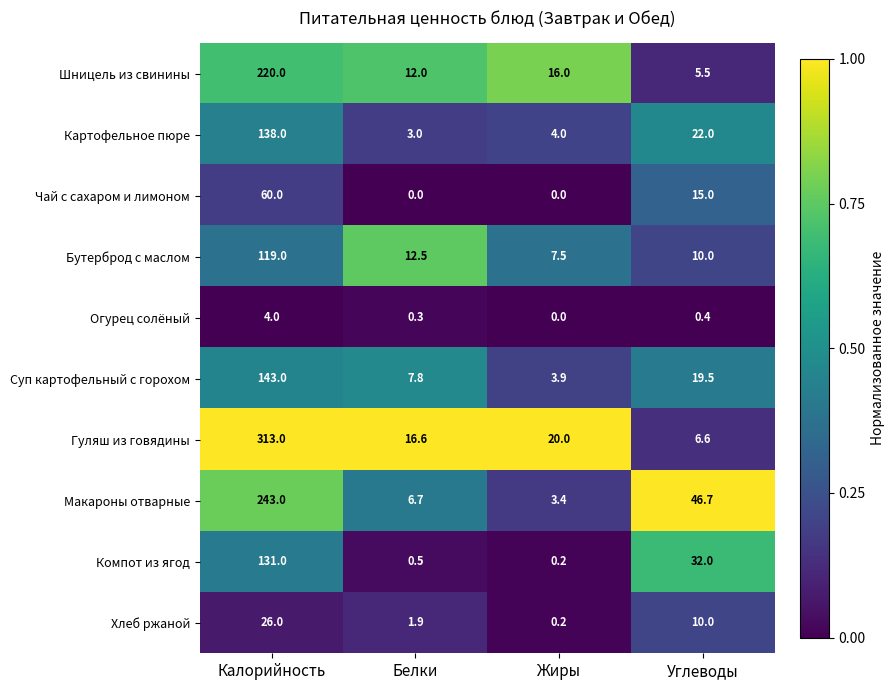

The Хлеб ржаной series shows 6.3 at Калорийность. True or false?

False